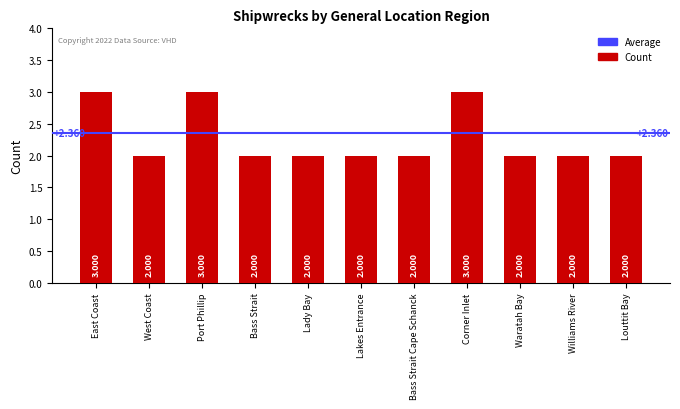

What is the label of the 10th bar from the right?

West Coast